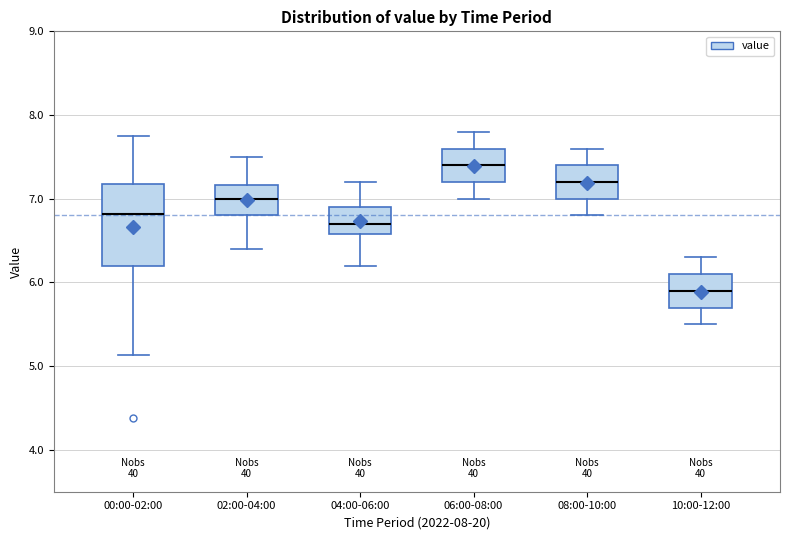

Which box's median line is the lowest?

10:00-12:00